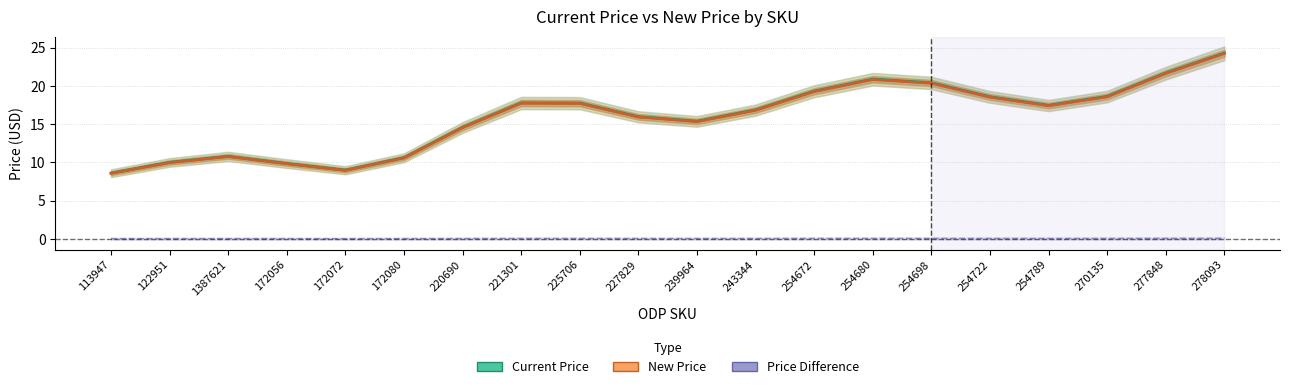

Count the number of data series in this chart.

3